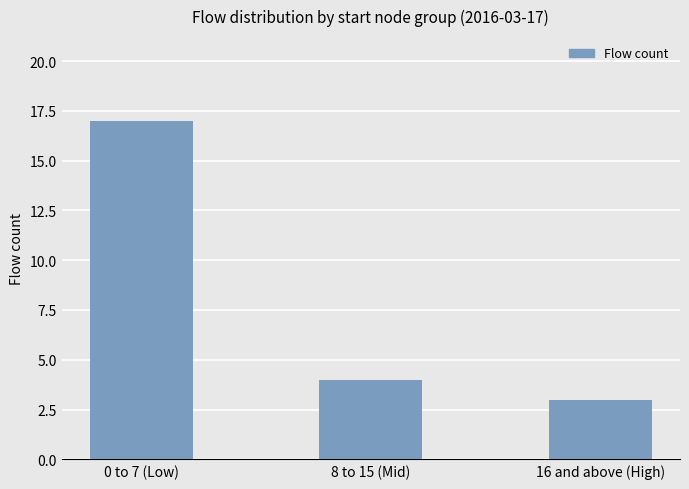

At which category does the chart reach its peak across all series?

0 to 7 (Low)